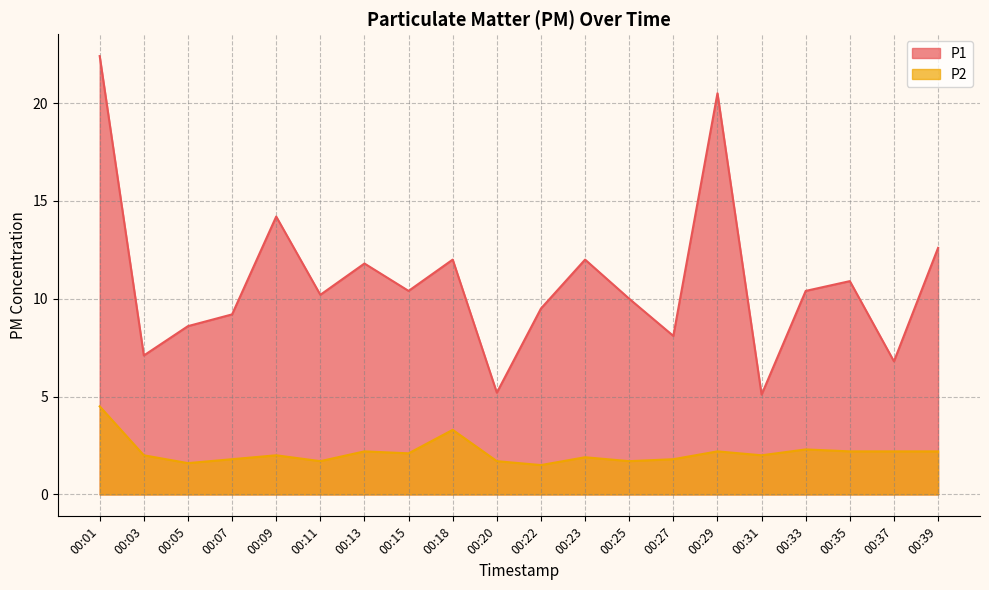

Reading left to right, what are all the values shown in this chart?

P1: 22.4	7.1	8.6	9.2	14.2	10.2	11.8	10.4	12.0	5.2	9.5	12.0	10.0	8.1	20.5	5.1	10.4	10.9	6.8	12.6
P2: 4.5	2.0	1.6	1.8	2.0	1.7	2.2	2.1	3.3	1.7	1.5	1.9	1.7	1.8	2.2	2.0	2.3	2.2	2.2	2.2